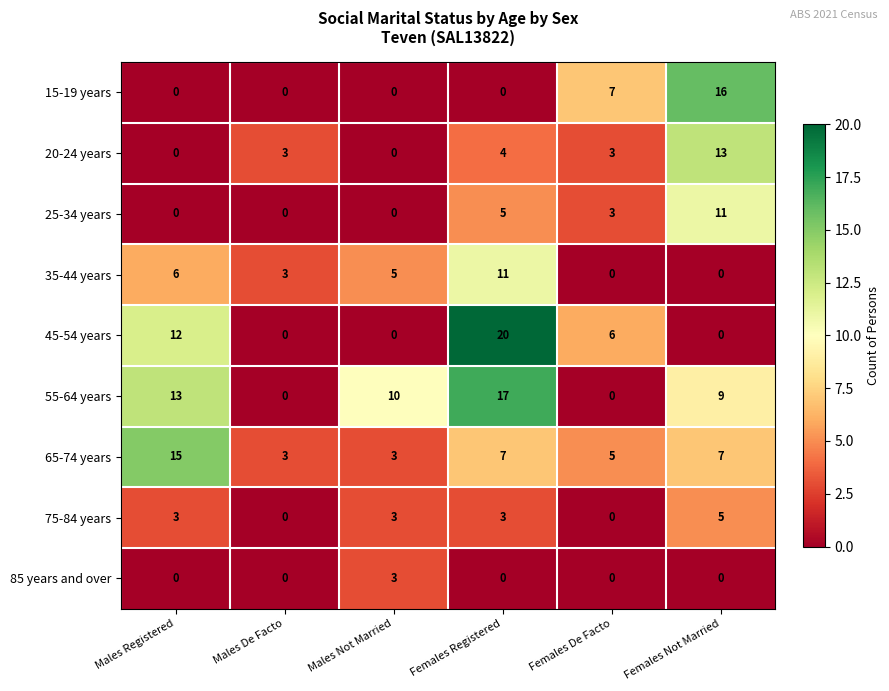

The 15-19 years series shows 9 at Females Registered. True or false?

False